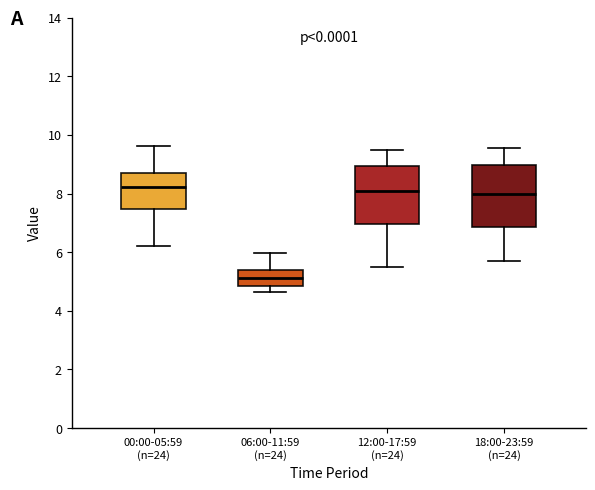

Reading left to right, read every box against the y-axis: the position of its median line, the range the box covers, and the ends of its whiskers. The values are not printed on the chart, so give them approximately, as read against the axis.

00:00-05:59 (n=24): median 8.2, box 7.4 to 8.8, whiskers 6.2 to 9.6
06:00-11:59 (n=24): median 5.2, box 4.8 to 5.4, whiskers 4.6 to 6.0
12:00-17:59 (n=24): median 8.2, box 7.0 to 9.0, whiskers 5.6 to 9.6
18:00-23:59 (n=24): median 8.0, box 6.8 to 9.0, whiskers 5.8 to 9.6